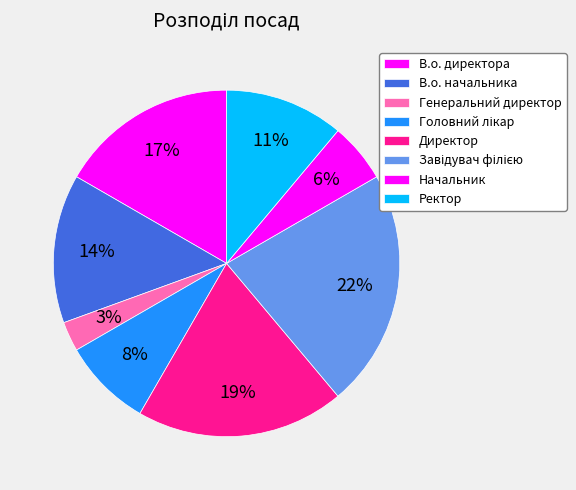

Rank the categories by value from lowest to highest.

Генеральний директор, Начальник, Головний лікар, Ректор, В.о. начальника, В.о. директора, Директор, Завідувач філією